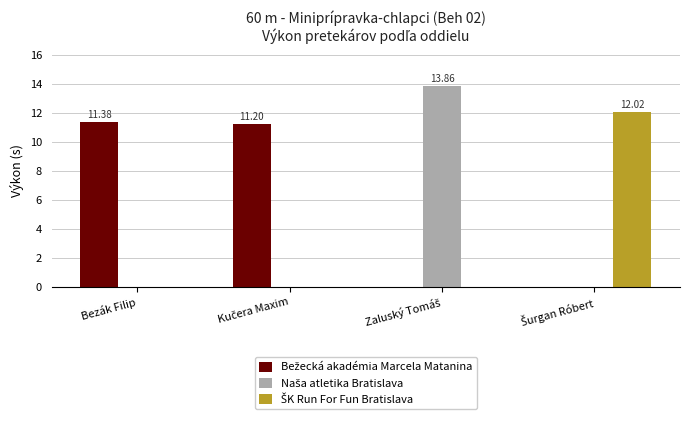

List the series in order of their peak value, highest first.

Naša atletika Bratislava, ŠK Run For Fun Bratislava, Bežecká akadémia Marcela Matanina